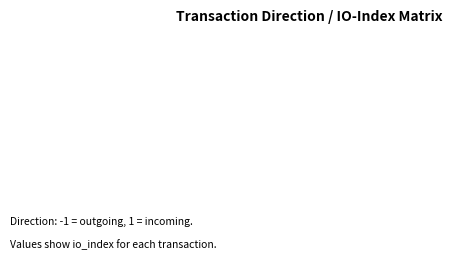

True or false: 2165def2659bc32288fdafbd0f78ff51bbb7c8a has a value of 6 at 1.

False